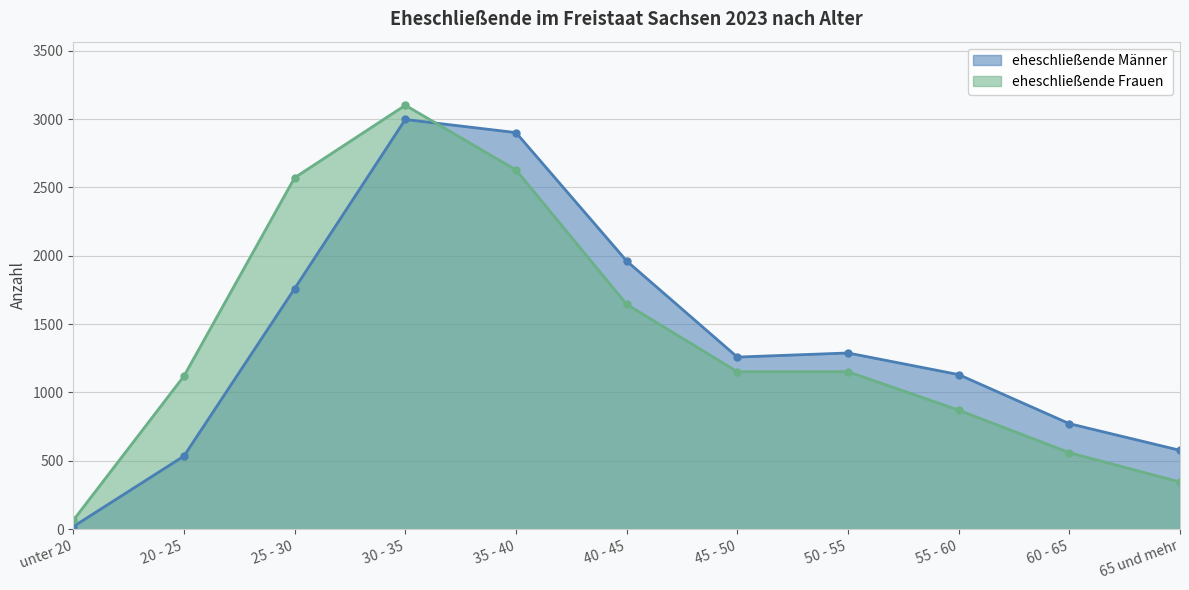

True or false: eheschließende Frauen has more than 2 interior local peaks.

False